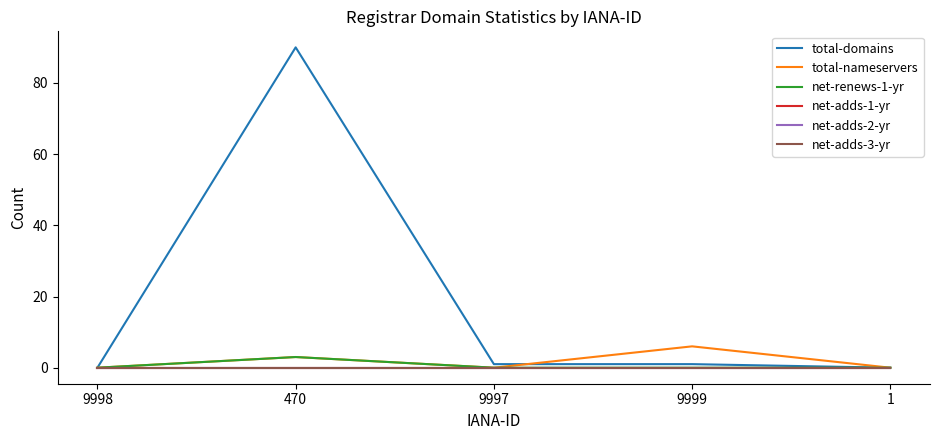

Reading left to right, transcribe all the data shown in this chart.

total-domains: 0	90	1	1	0
total-nameservers: 0	3	0	6	0
net-renews-1-yr: 0	3	0	0	0
net-adds-1-yr: 0	0	0	0	0
net-adds-2-yr: 0	0	0	0	0
net-adds-3-yr: 0	0	0	0	0